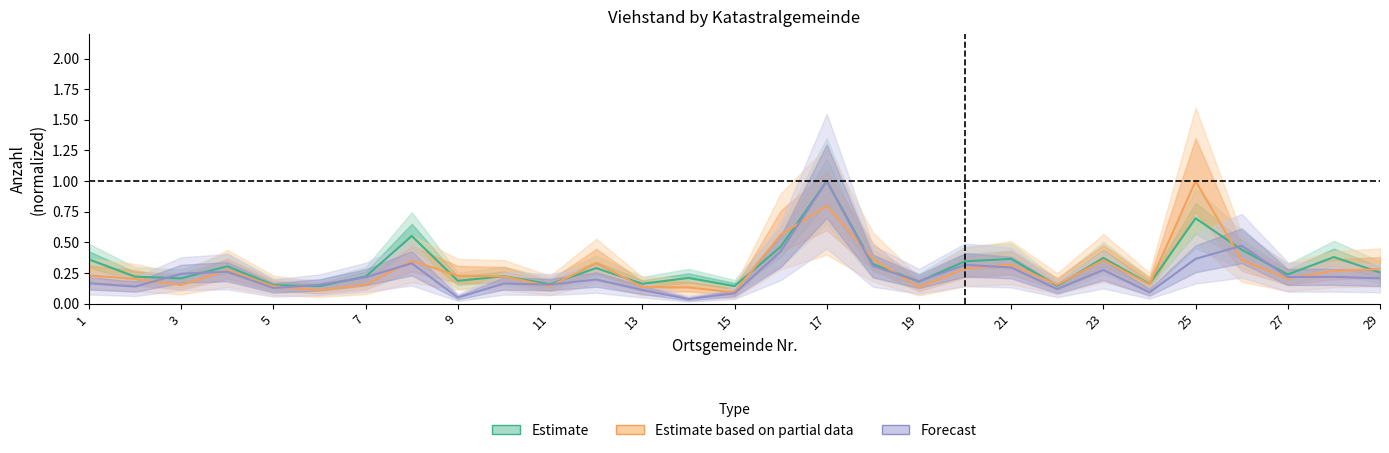

Which label corresponds to the smallest value in the chart?

14